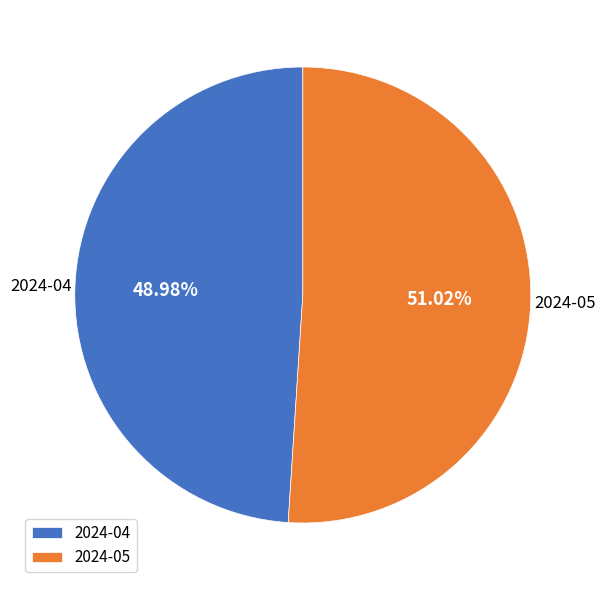

Combined, what portion of the pie is 2024-04 and 2024-05?

100.0%